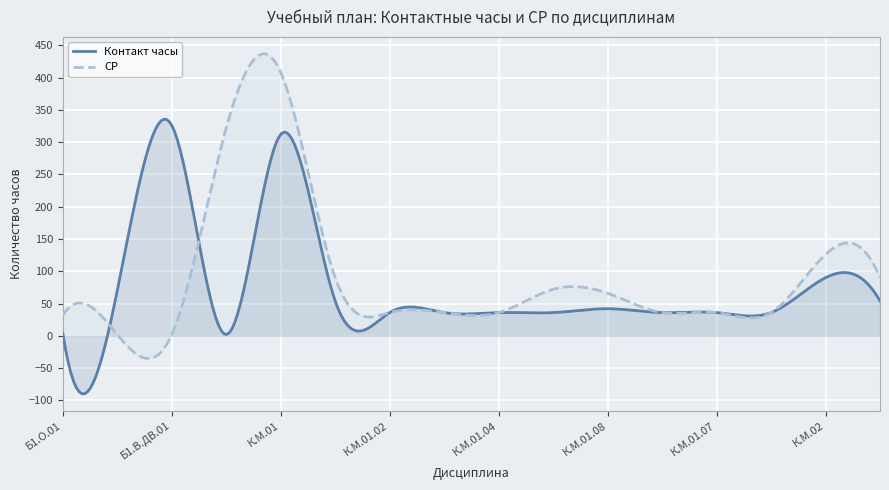

How many values in the СР series are below 36?

3